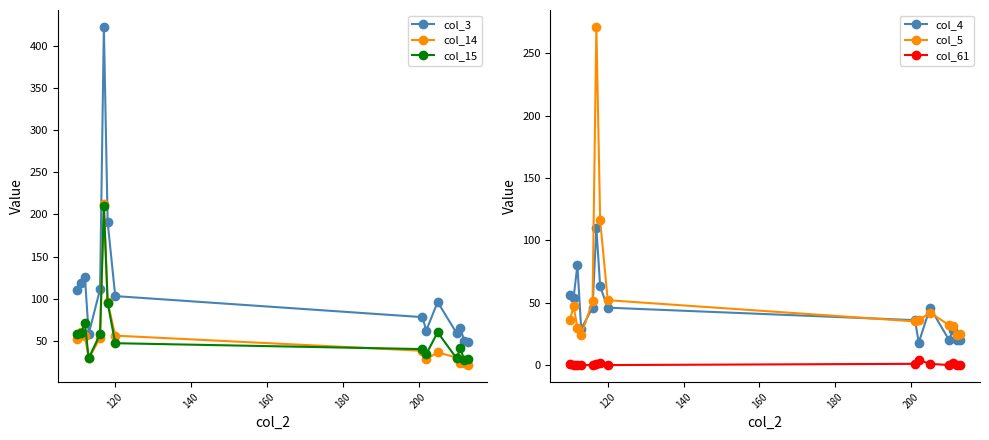

Does the chart display data point markers on the line(s)?

Yes